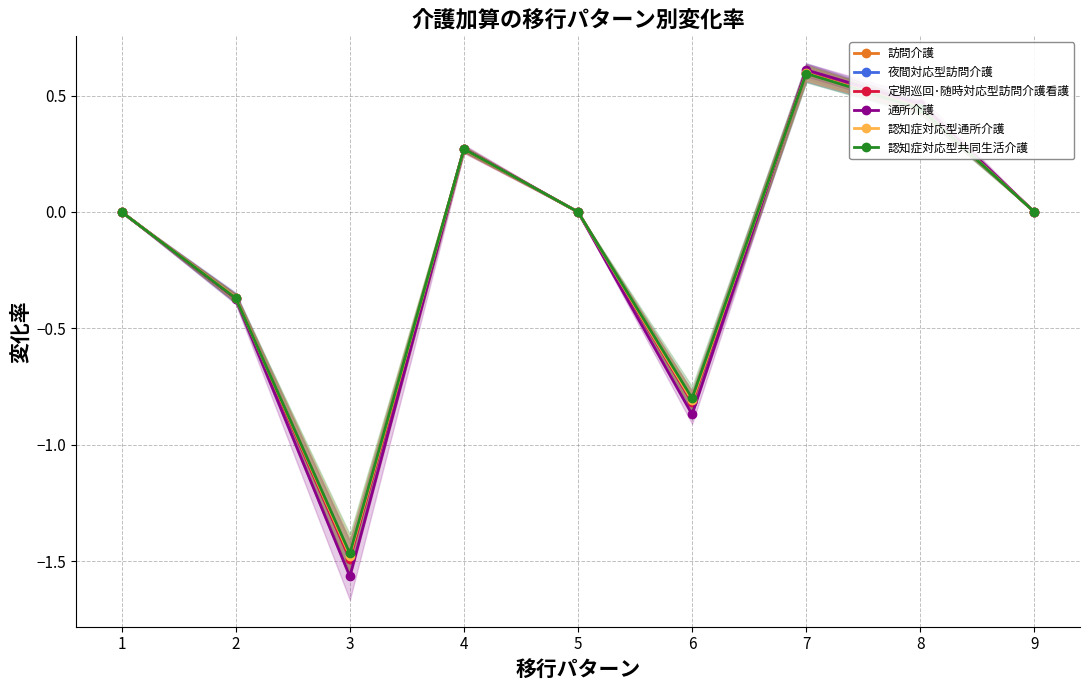

What is the value of the 認知症対応型通所介護 point at the 3rd from the left?

-1.5